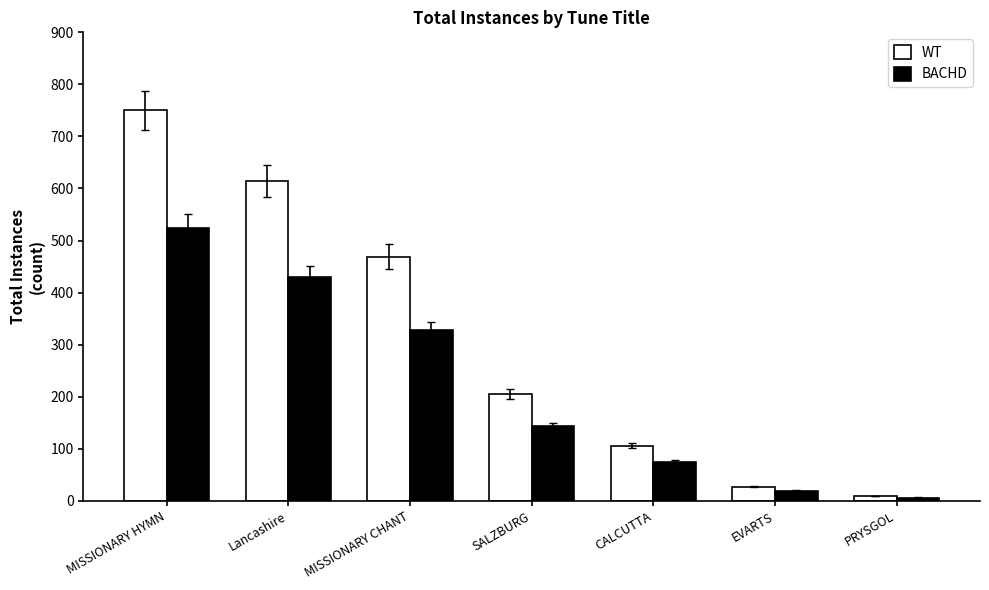

Rank the categories by WT value from highest to lowest.

MISSIONARY HYMN, Lancashire, MISSIONARY CHANT, SALZBURG, CALCUTTA, EVARTS, PRYSGOL